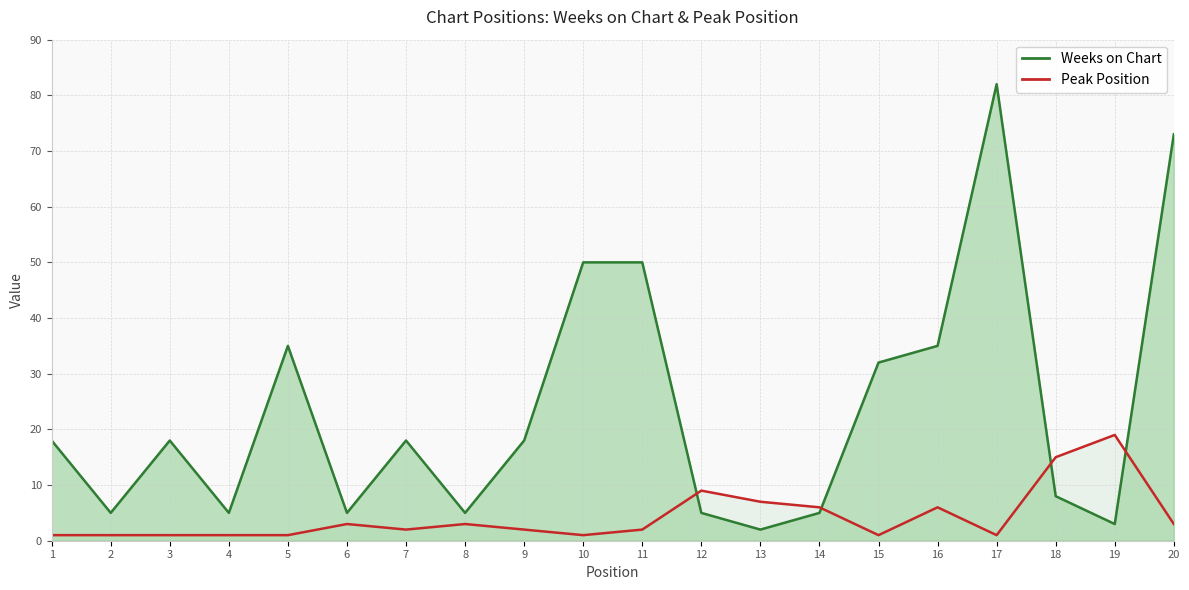

Is the value of Weeks on Chart at 5 greater than the value of Peak Position at 2?

Yes